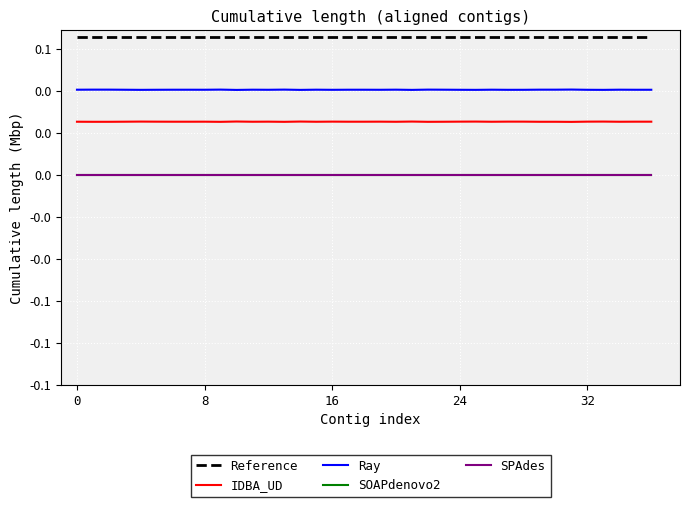

Does the chart display data point markers on the line(s)?

No